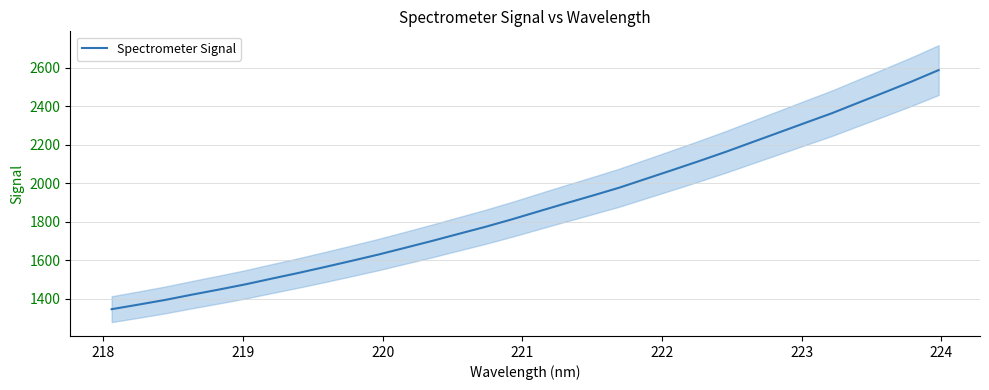

True or false: the data shows 459.0 at 219.

False